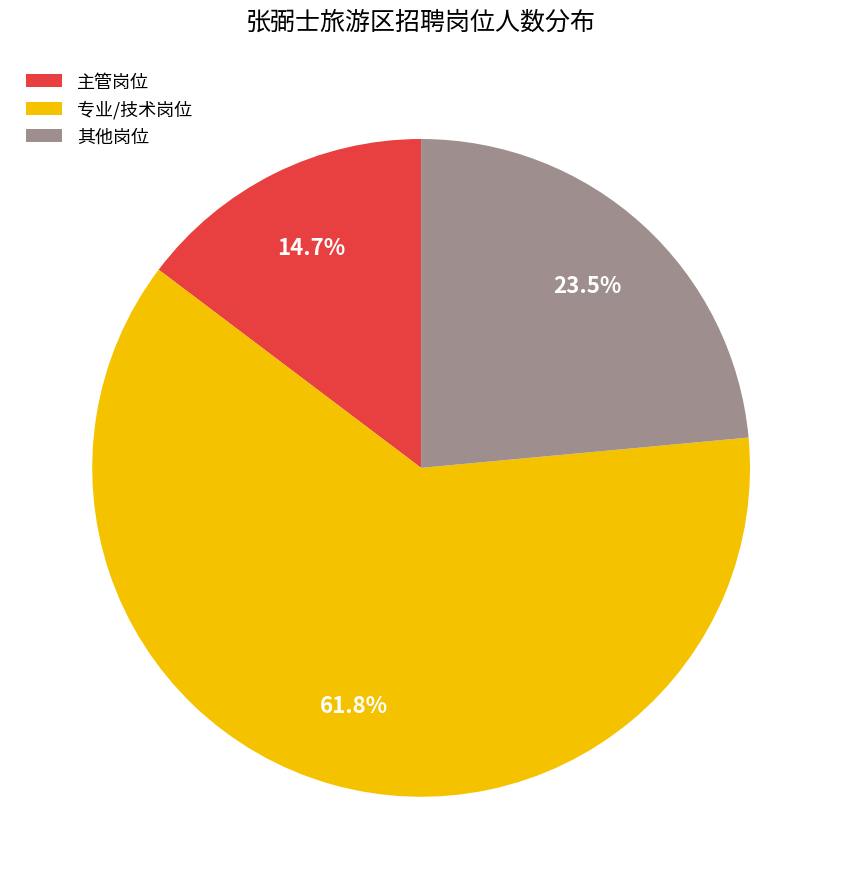

What is the smallest slice in the pie chart?

主管岗位